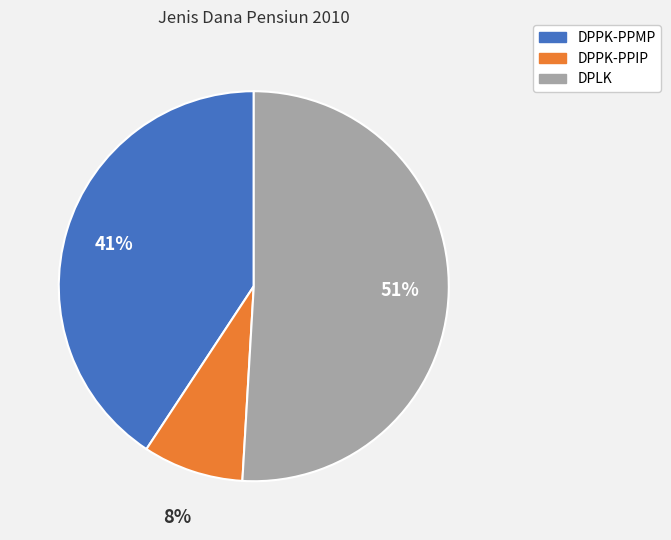

What is the ratio of the value at DPPK-PPMP to the value at DPLK?

0.8